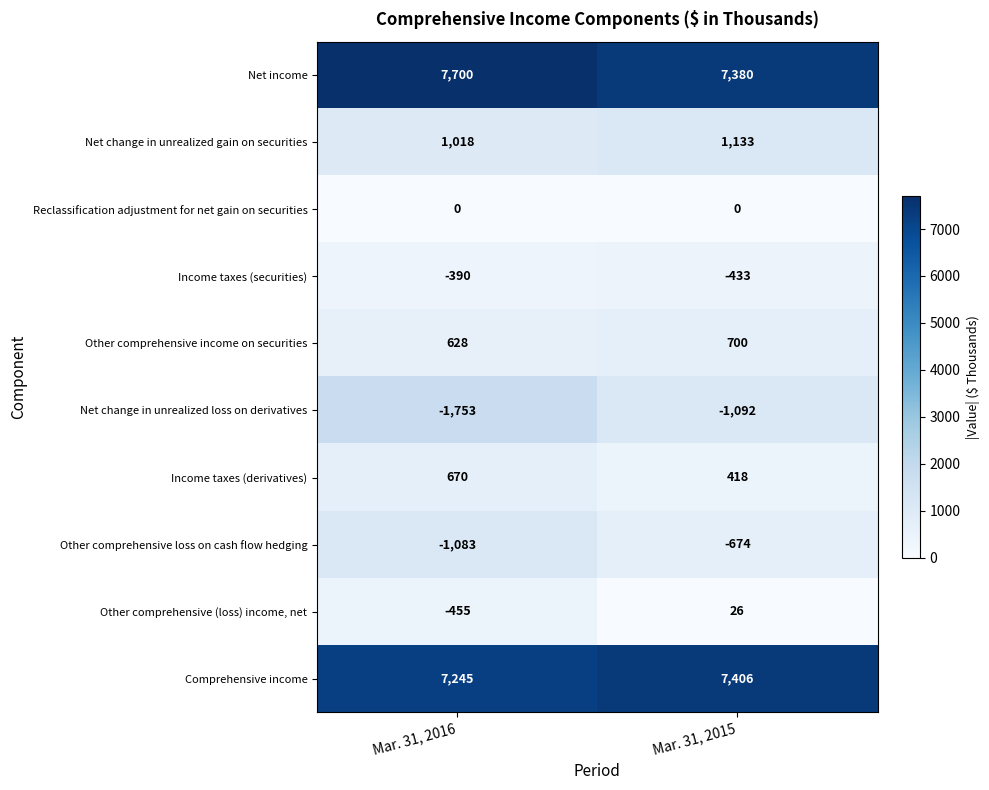

Reading left to right, what are all the values shown in this chart?

Net income: 7700	7380
Net change in unrealized gain on securities: 1018	1133
Reclassification adjustment for net gain on securities: 0	0
Income taxes (securities): -390	-433
Other comprehensive income on securities: 628	700
Net change in unrealized loss on derivatives: -1753	-1092
Income taxes (derivatives): 670	418
Other comprehensive loss on cash flow hedging: -1083	-674
Other comprehensive (loss) income, net: -455	26
Comprehensive income: 7245	7406